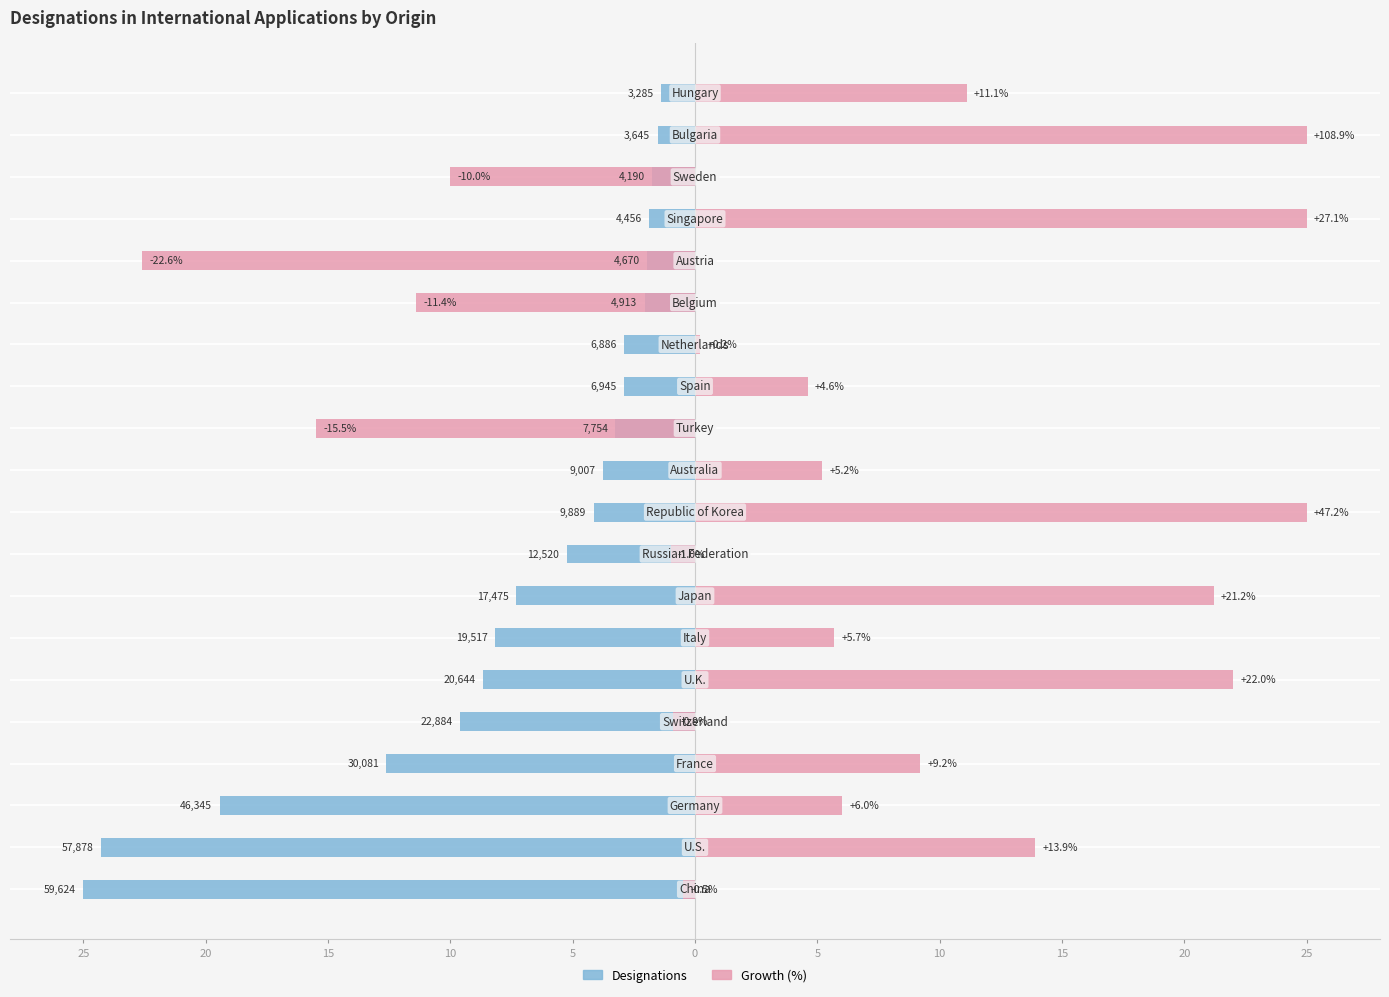

Is the value of Designations at 13 greater than the value of Growth (%) at 15?

No